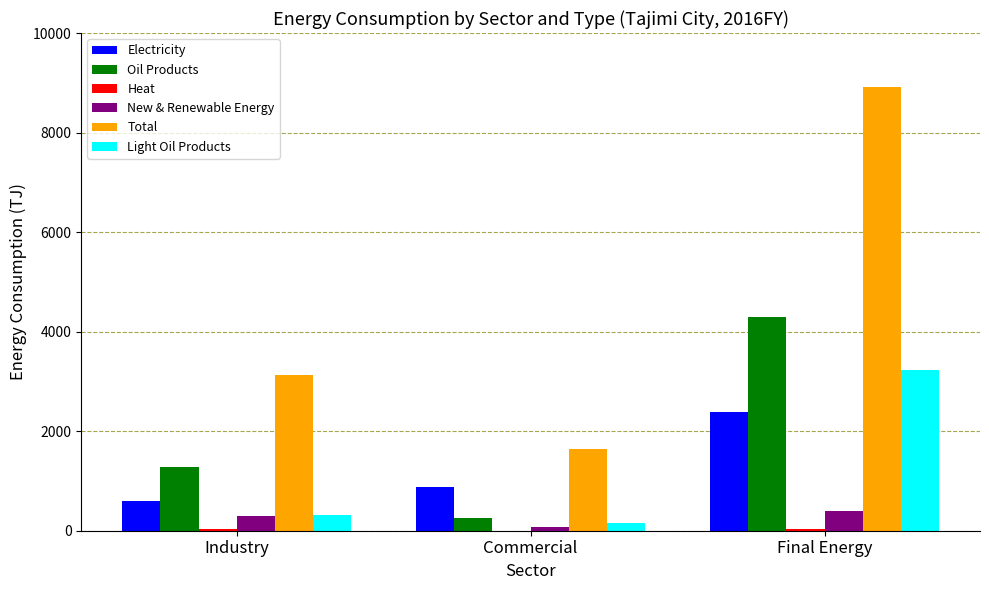

Which series changed the most between Industry and Commercial?

Total